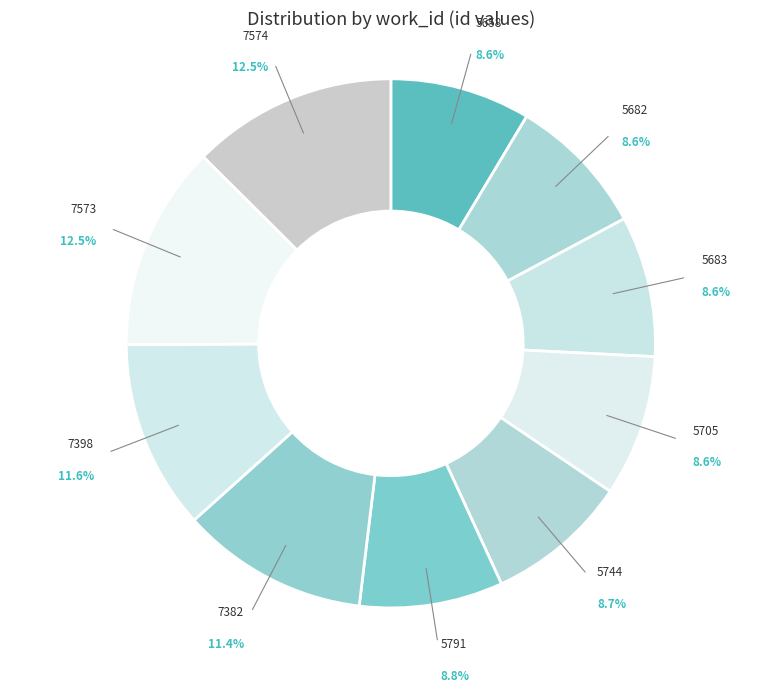

To the nearest percent, what is the difference between the 5683 and 7574 slice percentages?

4%